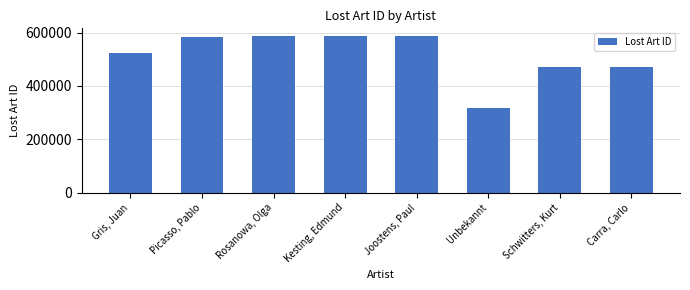

What is the label of the 7th bar from the right?

Picasso, Pablo